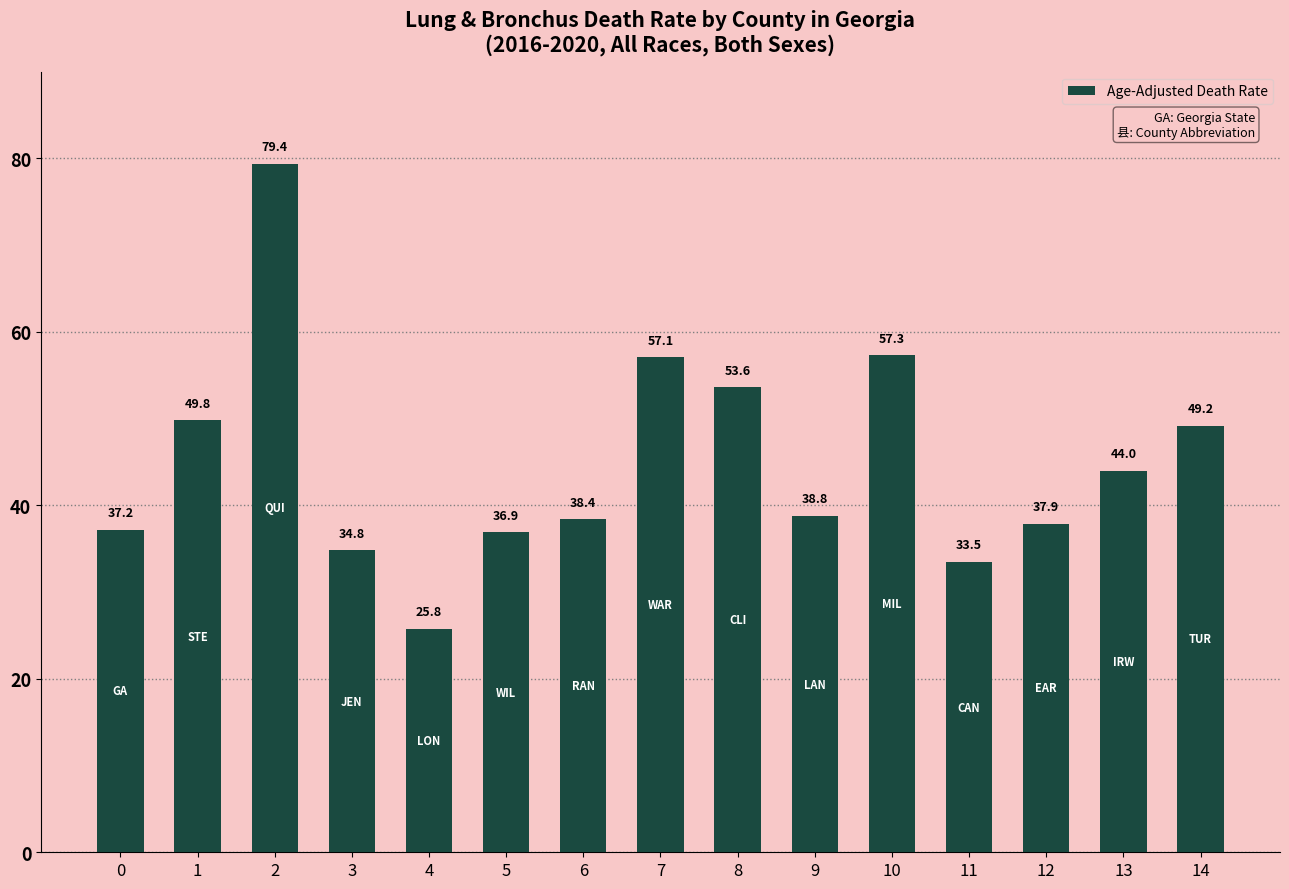

Rank the categories by value from lowest to highest.

4, 11, 3, 5, 0, 12, 6, 9, 13, 14, 1, 8, 7, 10, 2